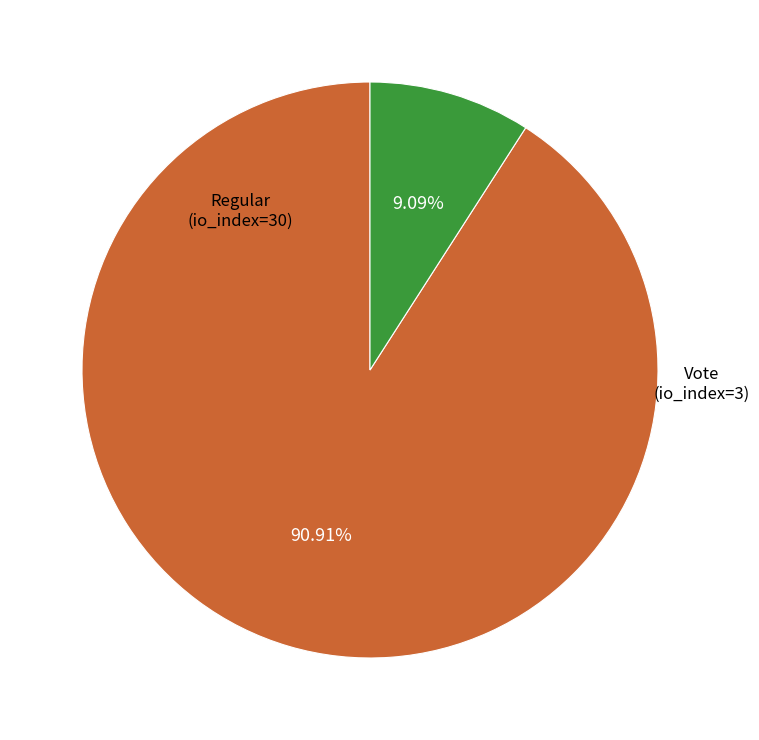

To the nearest percent, what portion does Vote (io_index=3) represent?

9%